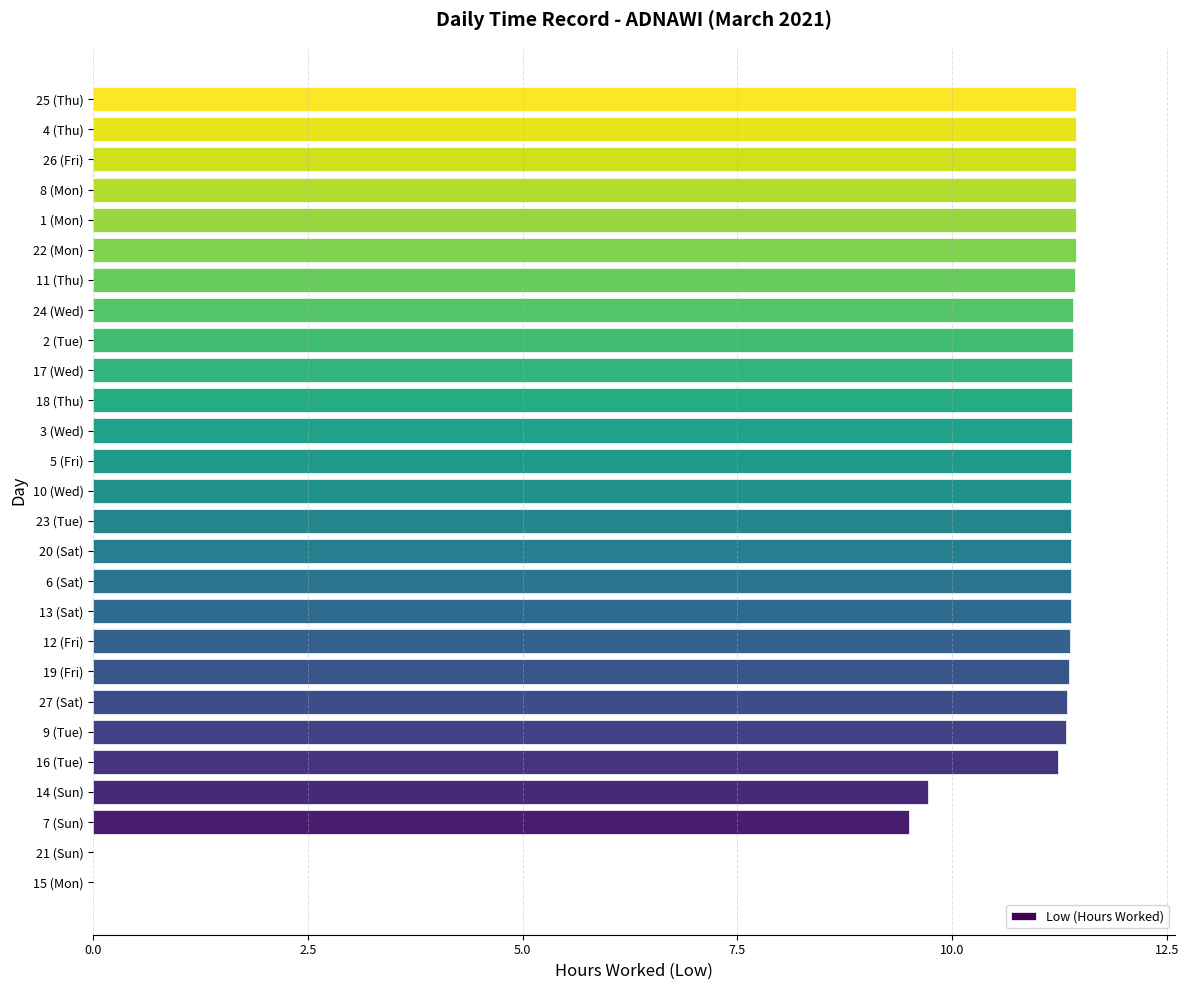

How many distinct data groups are displayed?

1